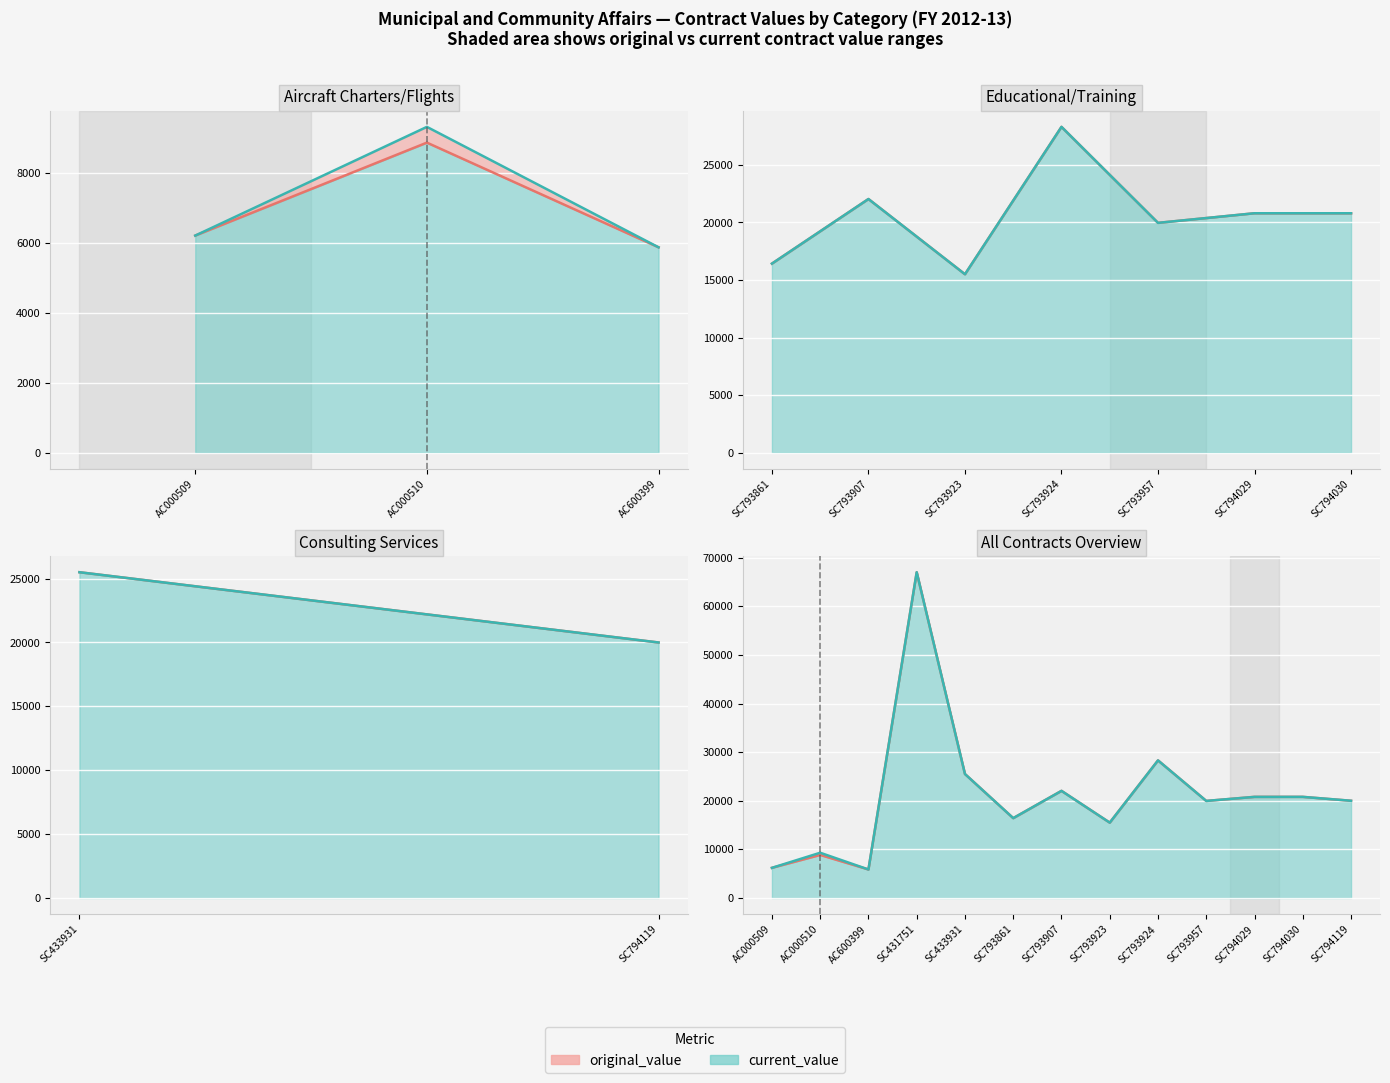

True or false: current_value and original_value intersect in this chart.

False